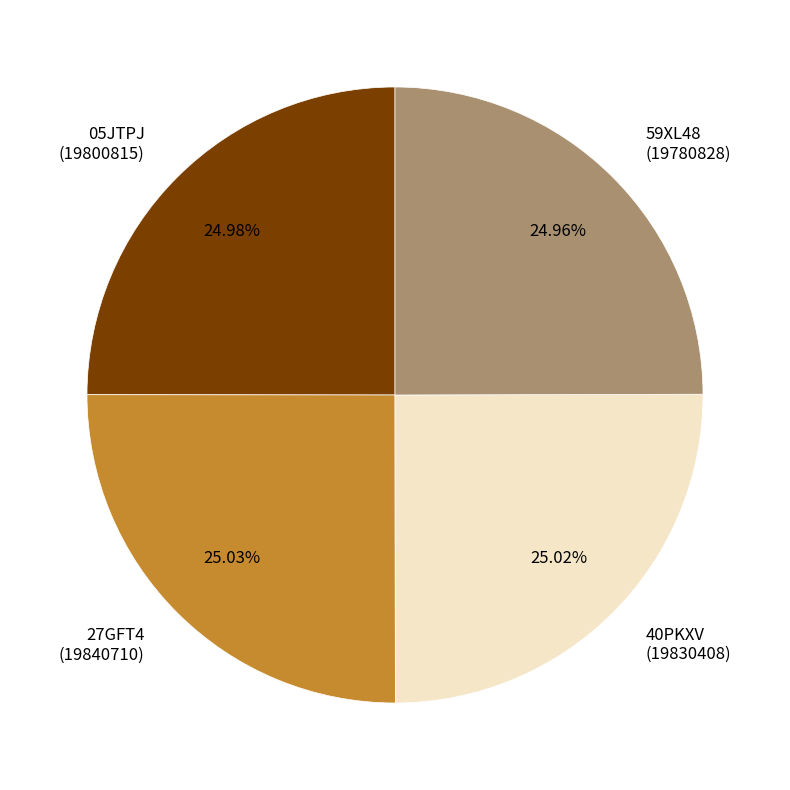

The 27GFT4 slice represents 25% of the pie. True or false?

True